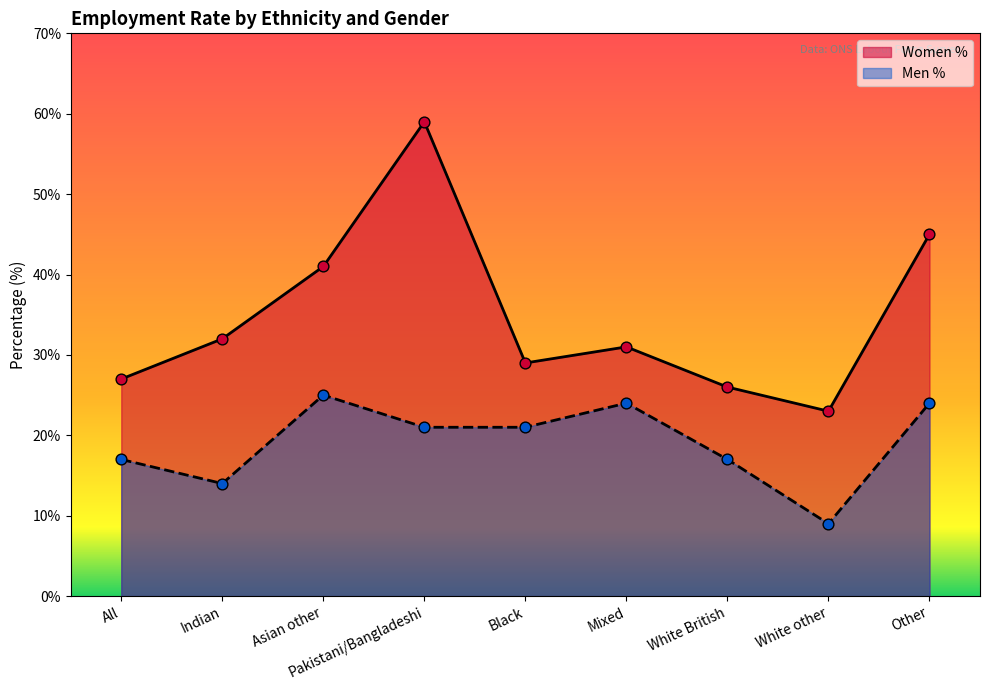

Which series reaches the minimum Y coordinate?

Men %